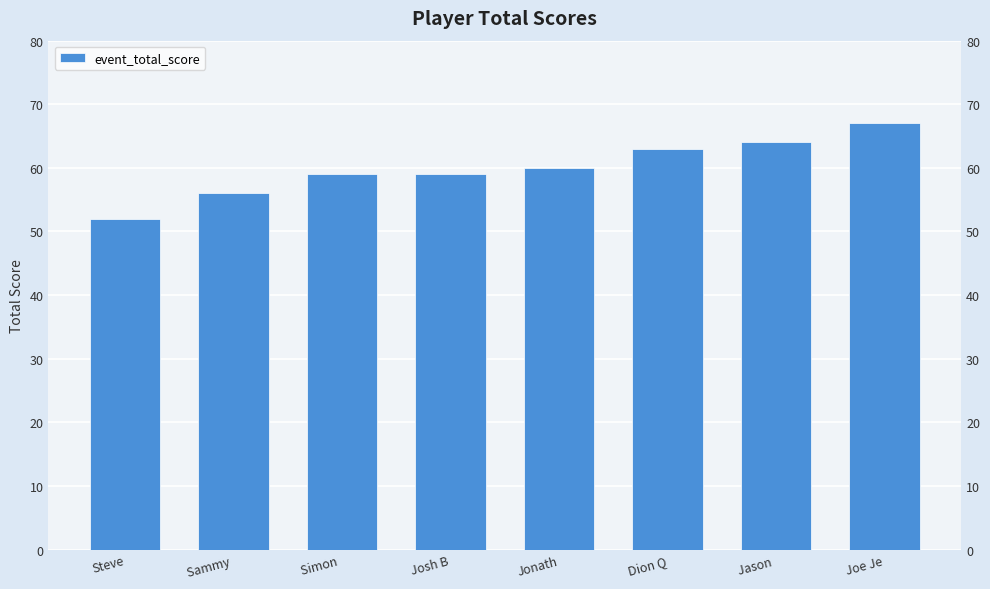

How many bars are there in total?

8